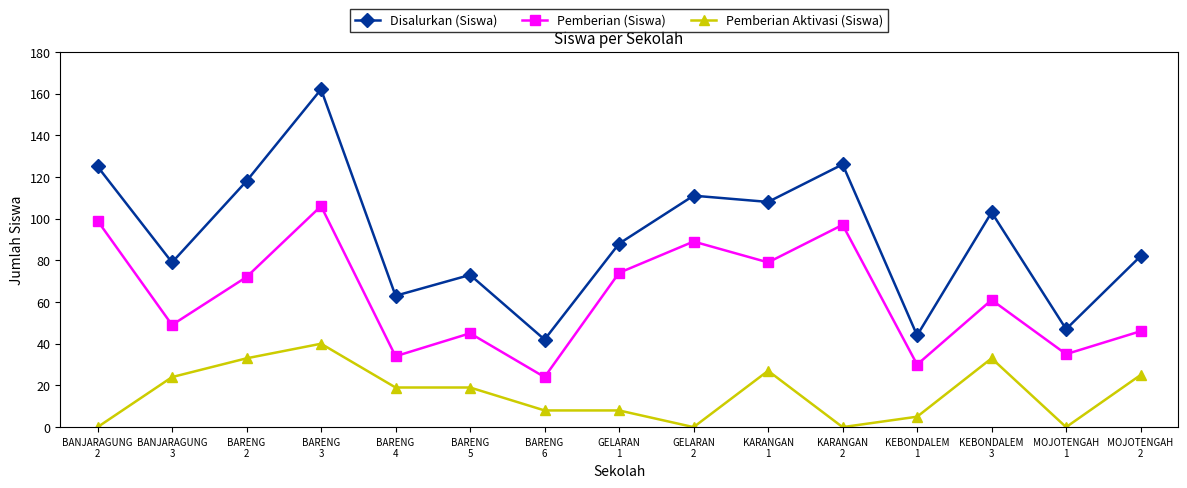

What is the approximate value of Disalurkan (Siswa) at KEBONDALEM
1, to the nearest 10?

40